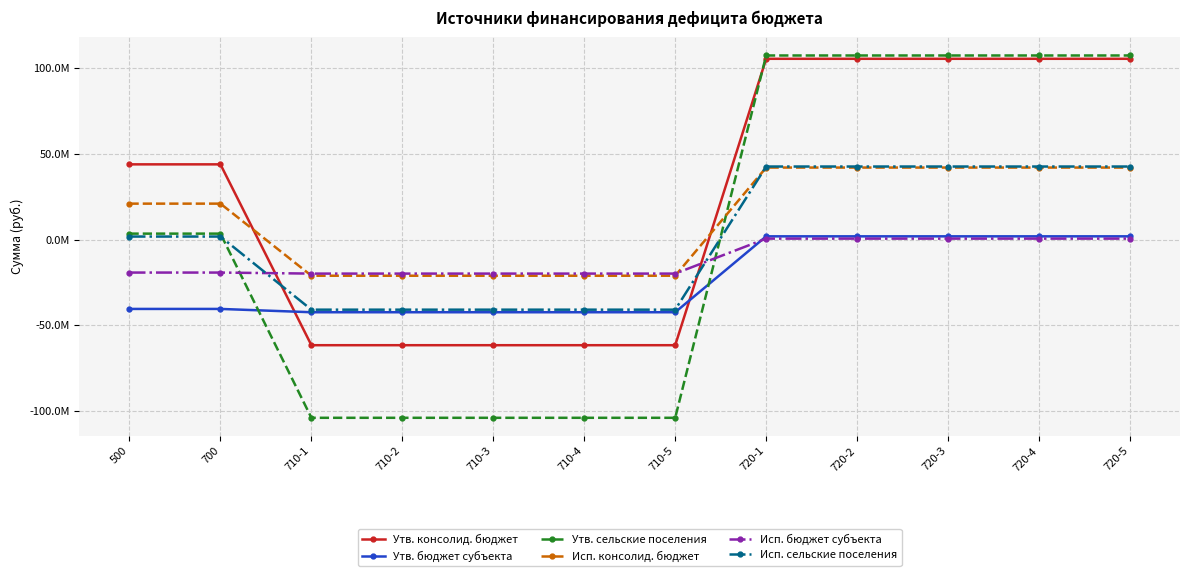

What is the difference between the maximum and minimum values in the Исп. сельские поселения series?

83610633.2